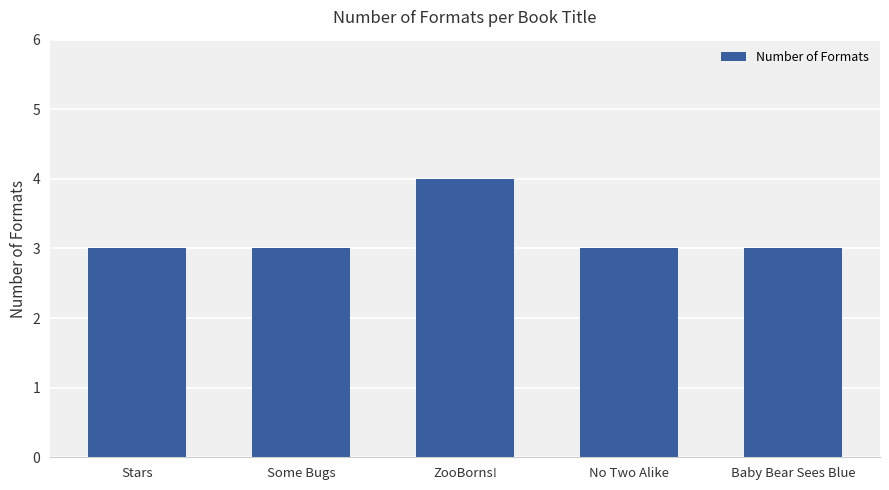

What is the label of the 2nd bar from the left?

Some Bugs